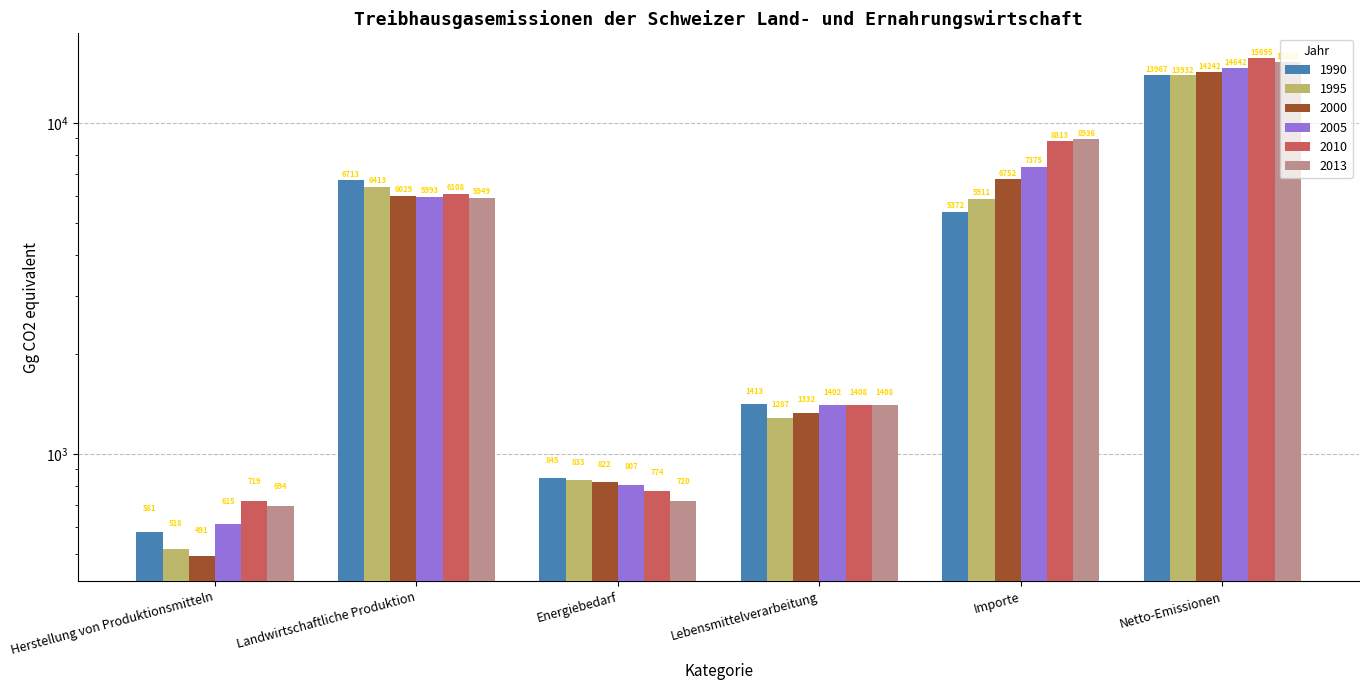

How many bars are there in total?

36